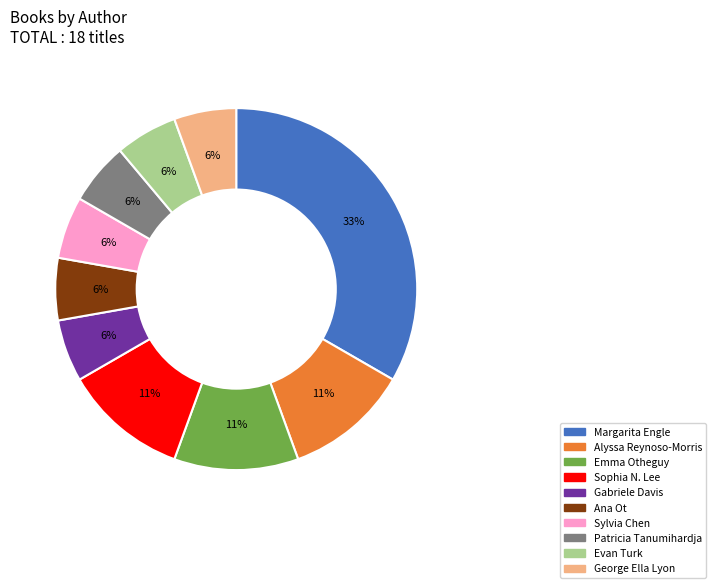

Is there a majority slice in this chart?

No